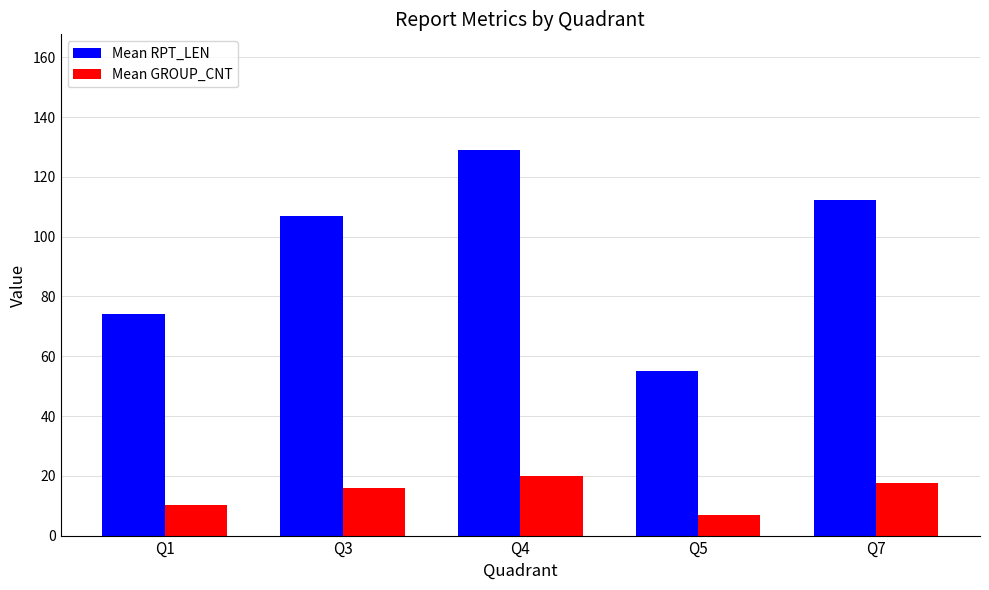

Is it true that Mean GROUP_CNT equals 20.0 at Q4?

True